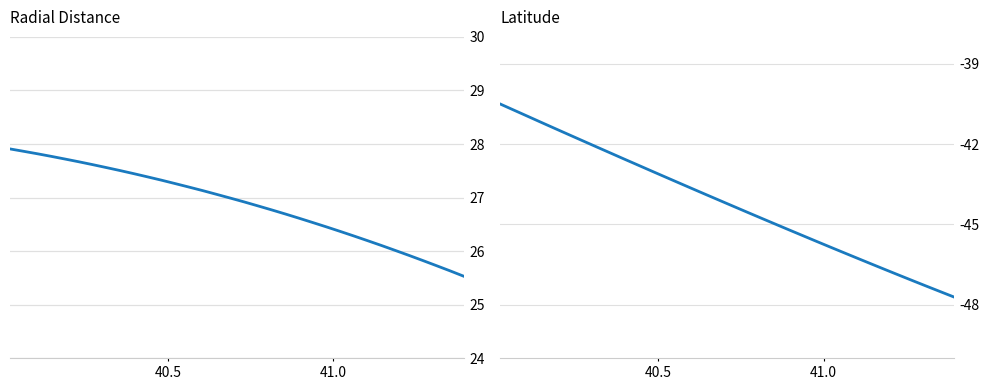

What is the smallest value displayed?

-47.7